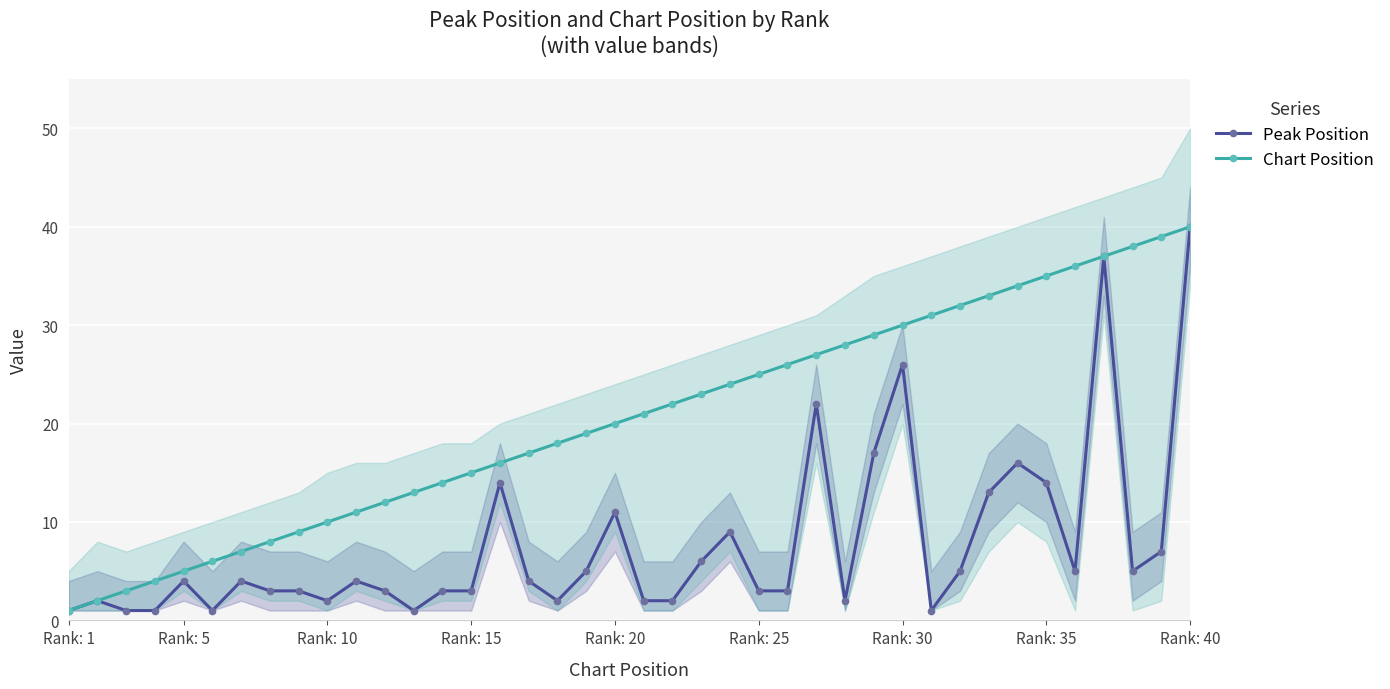

How many lines are shown in the chart?

2